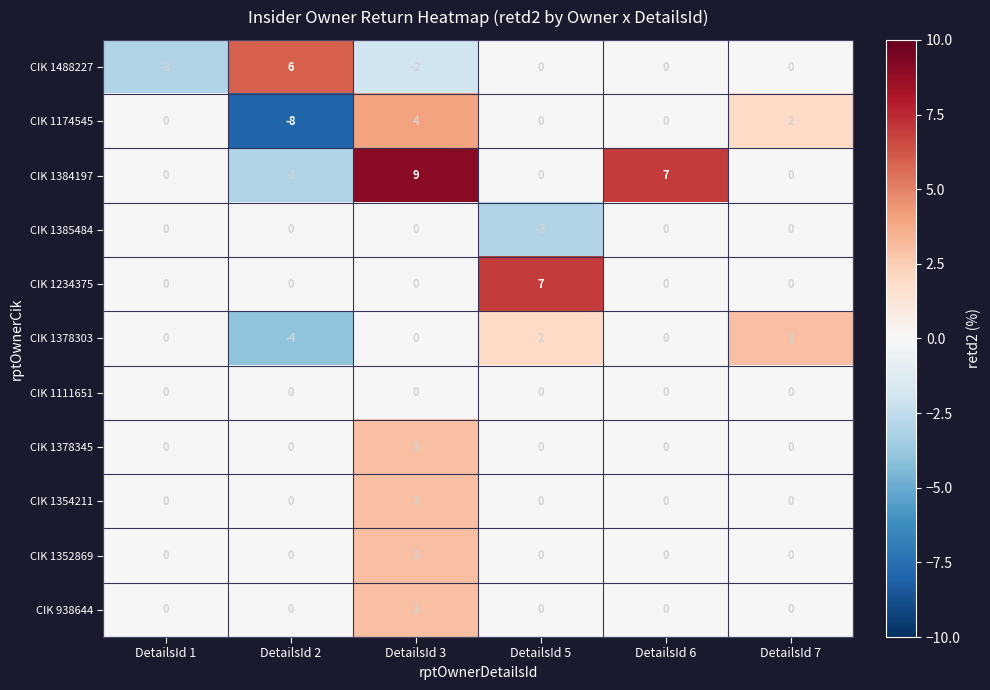

How many CIK 1234375 values are between 0 and 1?

5